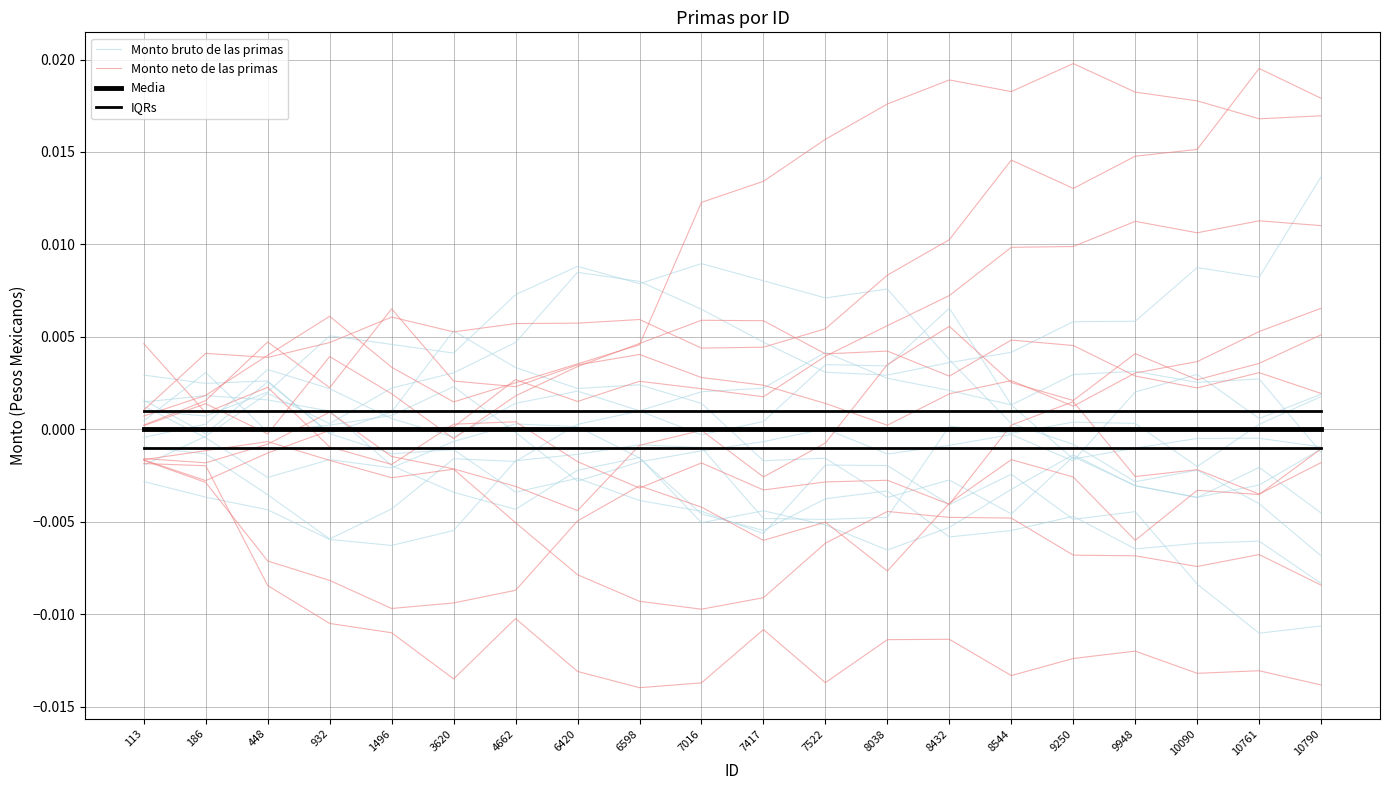

At which label is Monto neto de las primas closest to 0?

113